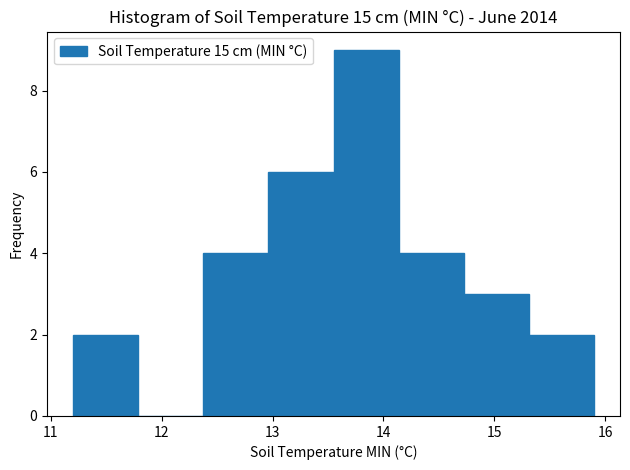

Over which range of the x-axis is the bar tallest?

13.6 to 14.1